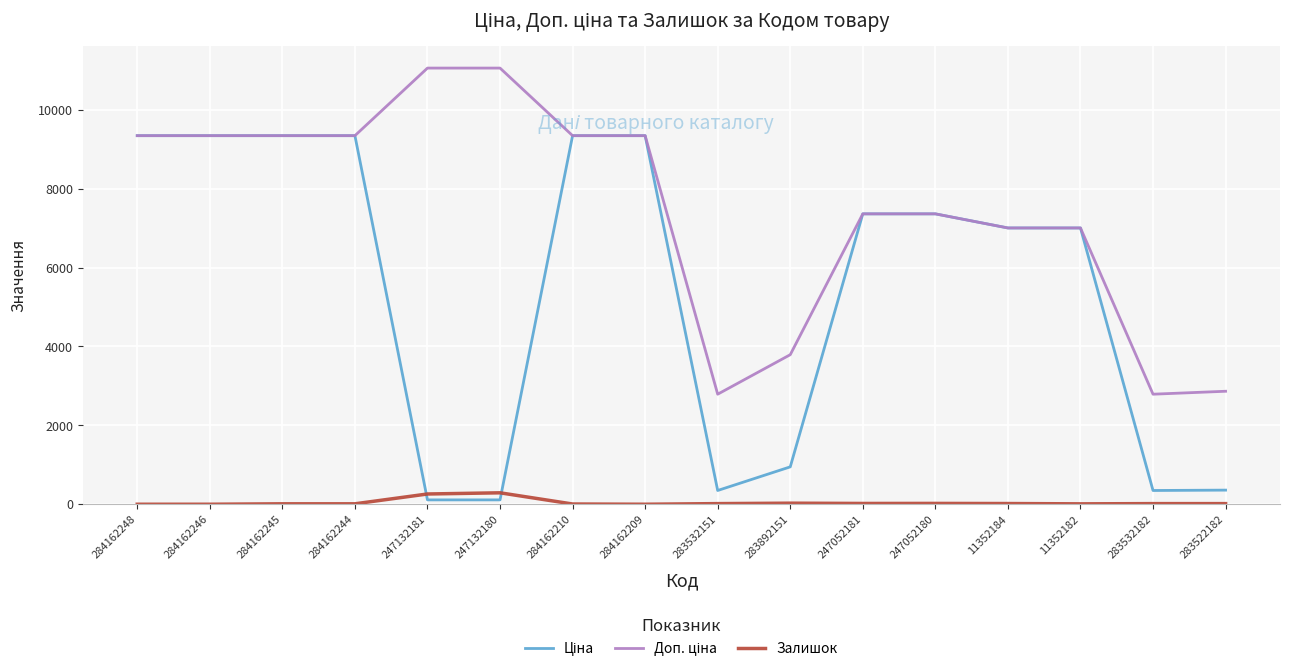

What is the highest value of the Залишок series?

290.0